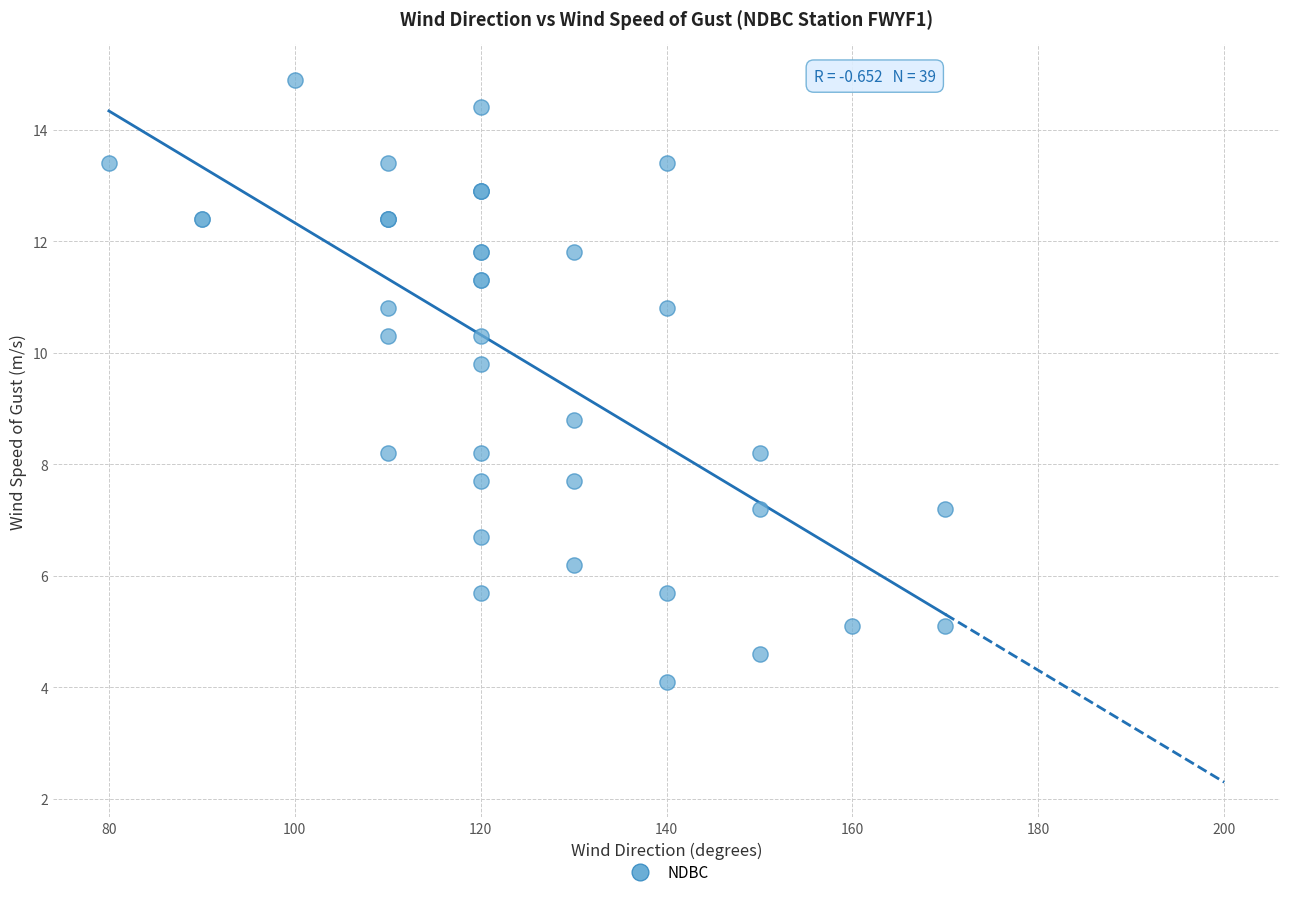

What Y value in the scatter plot is closest to 9?

8.8